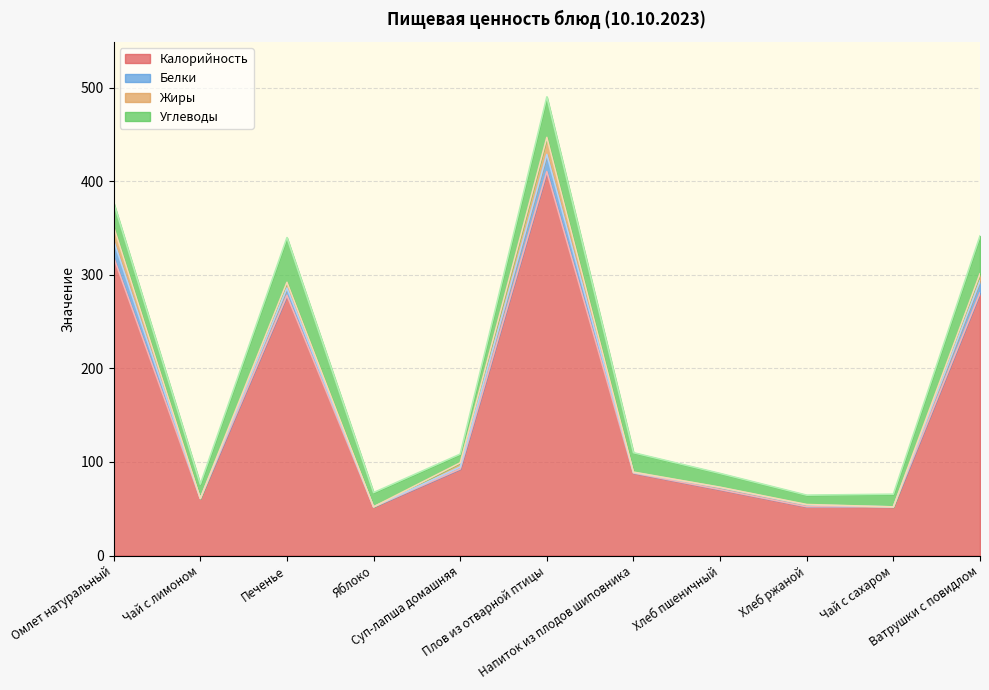

Reading left to right, transcribe all the data shown in this chart.

Калорийность: 318.6	61.0	278.0	52.0	92.6	410.3	88.2	70.5	52.2	52.0	280.6
Белки: 17.7	0.1	7.8	0.1	2.1	18.3	0.7	2.3	2.0	0.0	12.8
Жиры: 14.9	0.0	6.1	0.0	4.4	18.2	0.3	0.2	0.4	0.0	7.6
Углеводы: 25.6	15.2	47.8	15.2	9.3	43.3	20.8	14.8	10.0	13.6	40.5